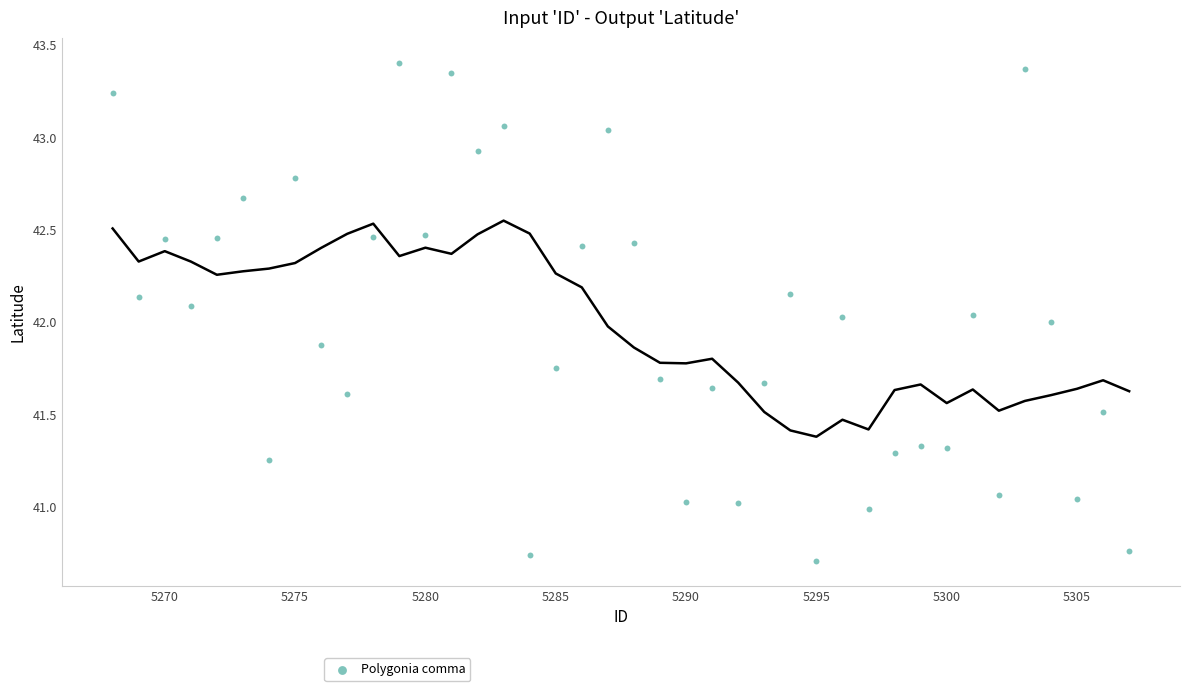

What is the range of X values (max minus min)?

39.0